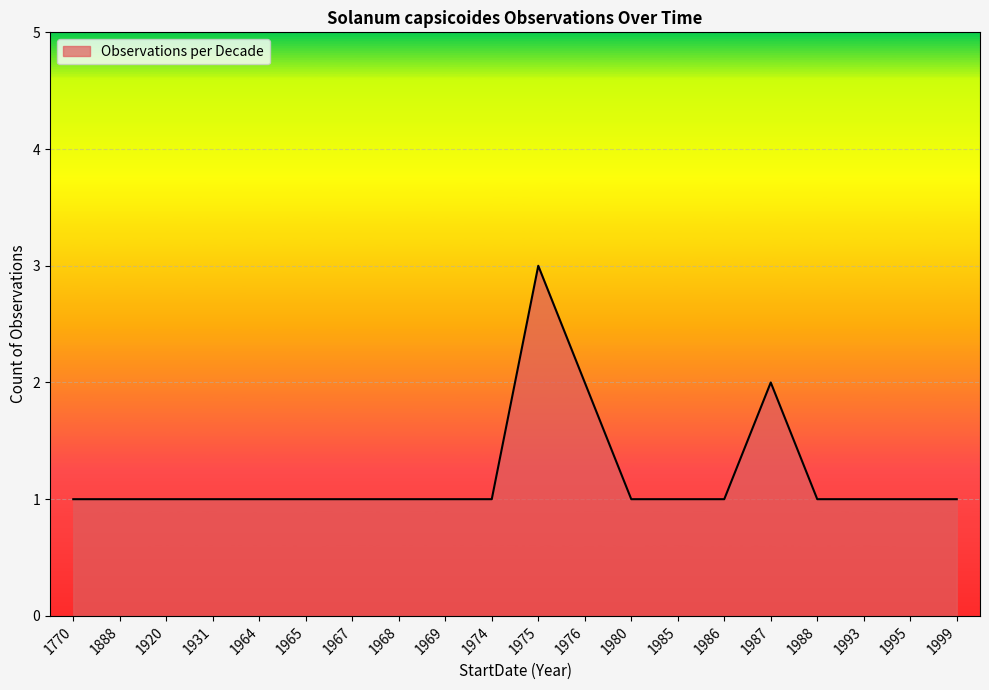

What is the maximum value shown in the chart?

3